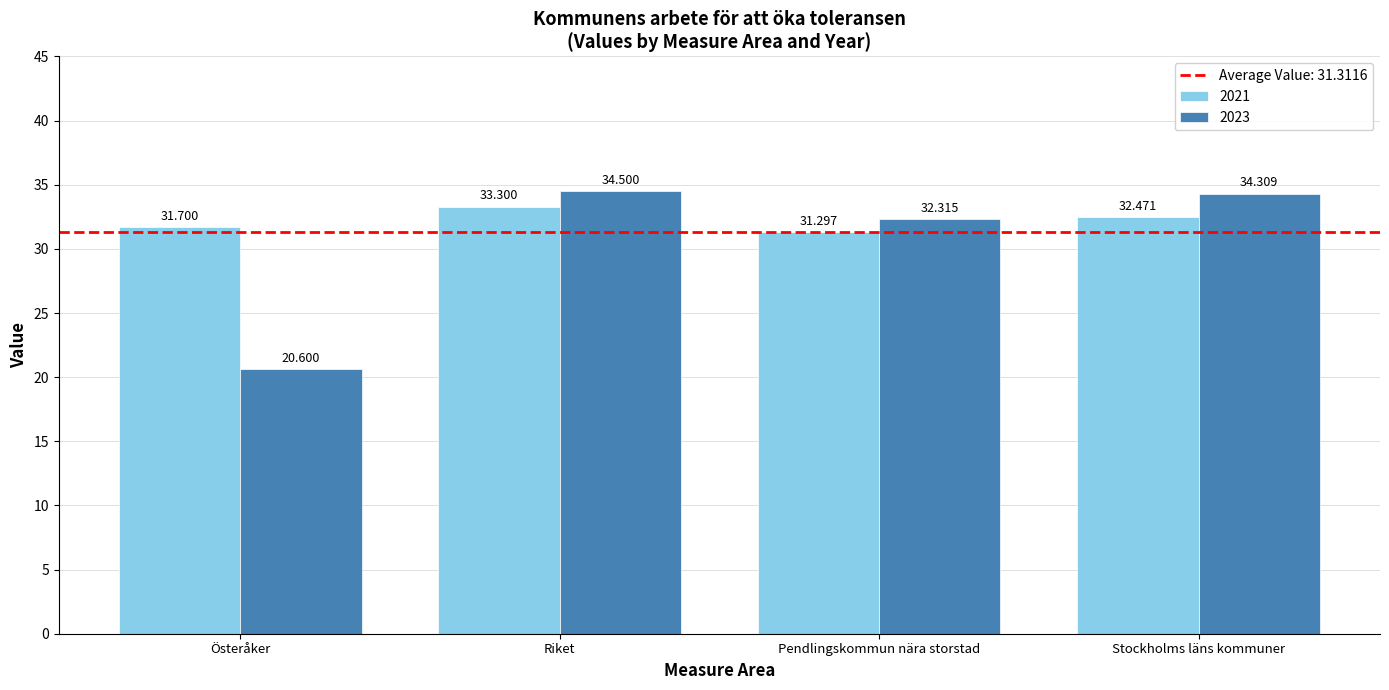

Is the value of 2021 at Stockholms läns kommuner greater than the value of 2023 at Riket?

No